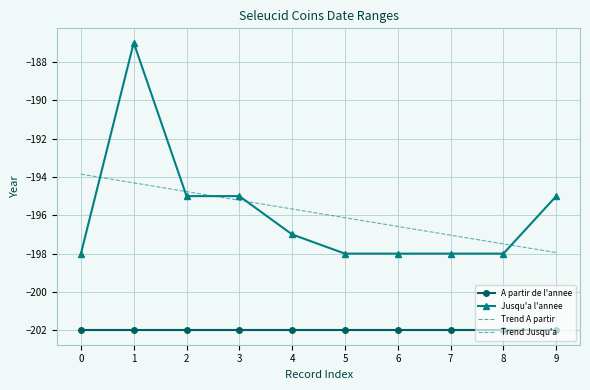

Is it true that Trend A partir equals -202.0 at 7?

True